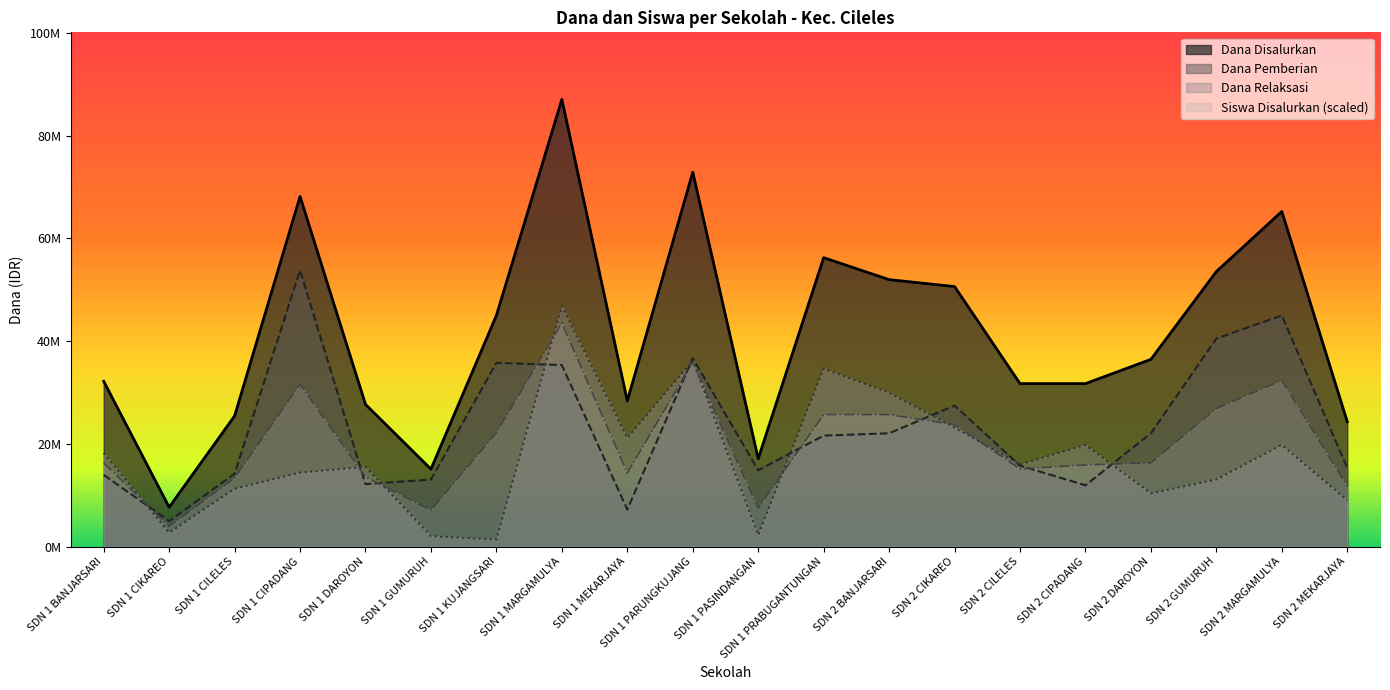

Reading left to right, what are all the values shown in this chart?

Dana Disalurkan: SDN 1 BANJARSARI=32175000.0	SDN 1 CIKAREO=7650000.0	SDN 1 CILELES=25425000.0	SDN 1 CIPADANG=68175000.0	SDN 1 DAROYON=27675000.0	SDN 1 GUMURUH=15075000.0	SDN 1 KUJANGSARI=45000000.0	SDN 1 MARGAMULYA=87075000.0	SDN 1 MEKARJAYA=28350000.0	SDN 1 PARUNGKUJANG=72900000.0	SDN 1 PASINDANGAN=17100000.0	SDN 1 PRABUGANTUNGAN=56250000.0	SDN 2 BANJARSARI=51975000.0	SDN 2 CIKAREO=50625000.0	SDN 2 CILELES=31725000.0	SDN 2 CIPADANG=31725000.0	SDN 2 DAROYON=36450000.0	SDN 2 GUMURUH=53550000.0	SDN 2 MARGAMULYA=65250000.0	SDN 2 MEKARJAYA=24300000.0
Siswa Disalurkan: SDN 1 BANJARSARI=16277533.8	SDN 1 CIKAREO=3922297.3	SDN 1 CILELES=13335810.8	SDN 1 CIPADANG=31574493.2	SDN 1 DAROYON=13531925.7	SDN 1 GUMURUH=7060135.1	SDN 1 KUJANGSARI=22160979.7	SDN 1 MARGAMULYA=43537500.0	SDN 1 MEKARJAYA=14316385.1	SDN 1 PARUNGKUJANG=35889020.3	SDN 1 PASINDANGAN=7452364.9	SDN 1 PRABUGANTUNGAN=25691047.3	SDN 2 BANJARSARI=25691047.3	SDN 2 CIKAREO=23729898.6	SDN 2 CILELES=15100844.6	SDN 2 CIPADANG=15885304.1	SDN 2 DAROYON=16277533.8	SDN 2 GUMURUH=26867736.5	SDN 2 MARGAMULYA=32358952.7	SDN 2 MEKARJAYA=11766891.9
Dana Pemberian: SDN 1 BANJARSARI=13950000.0	SDN 1 CIKAREO=4950000.0	SDN 1 CILELES=14175000.0	SDN 1 CIPADANG=53775000.0	SDN 1 DAROYON=12150000.0	SDN 1 GUMURUH=13050000.0	SDN 1 KUJANGSARI=35775000.0	SDN 1 MARGAMULYA=35325000.0	SDN 1 MEKARJAYA=7200000.0	SDN 1 PARUNGKUJANG=36675000.0	SDN 1 PASINDANGAN=14850000.0	SDN 1 PRABUGANTUNGAN=21600000.0	SDN 2 BANJARSARI=22050000.0	SDN 2 CIKAREO=27450000.0	SDN 2 CILELES=15750000.0	SDN 2 CIPADANG=11925000.0	SDN 2 DAROYON=22050000.0	SDN 2 GUMURUH=40500000.0	SDN 2 MARGAMULYA=45000000.0	SDN 2 MEKARJAYA=15300000.0
Dana Relaksasi: SDN 1 BANJARSARI=18225000.0	SDN 1 CIKAREO=2700000.0	SDN 1 CILELES=11250000.0	SDN 1 CIPADANG=14400000.0	SDN 1 DAROYON=15525000.0	SDN 1 GUMURUH=2025000.0	SDN 1 KUJANGSARI=1350000.0	SDN 1 MARGAMULYA=46800000.0	SDN 1 MEKARJAYA=21150000.0	SDN 1 PARUNGKUJANG=36225000.0	SDN 1 PASINDANGAN=2250000.0	SDN 1 PRABUGANTUNGAN=34650000.0	SDN 2 BANJARSARI=29925000.0	SDN 2 CIKAREO=23175000.0	SDN 2 CILELES=15975000.0	SDN 2 CIPADANG=19800000.0	SDN 2 DAROYON=10350000.0	SDN 2 GUMURUH=13050000.0	SDN 2 MARGAMULYA=19800000.0	SDN 2 MEKARJAYA=9000000.0